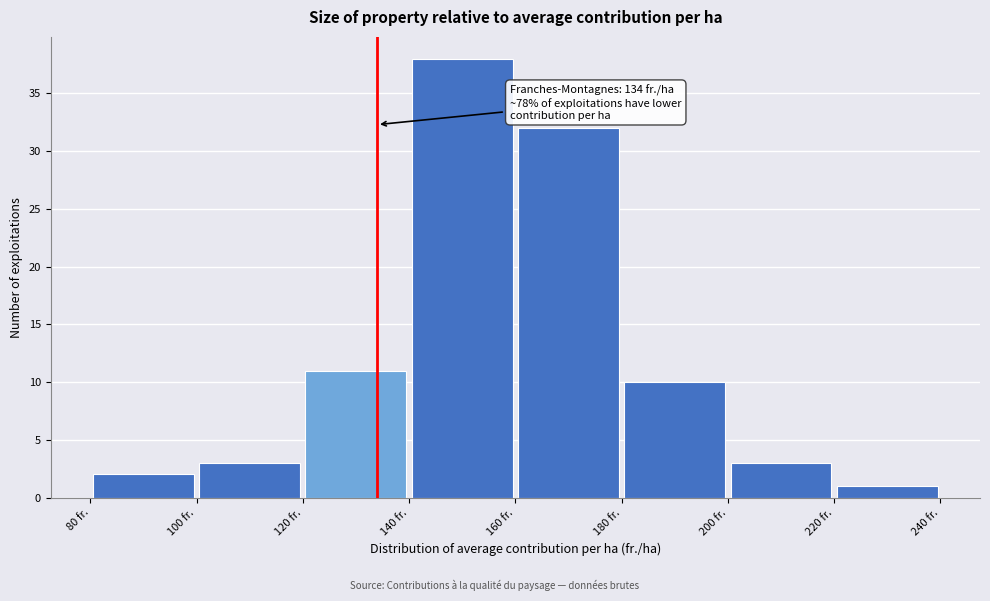

Over which range of the x-axis is the bar tallest?

140 to 160